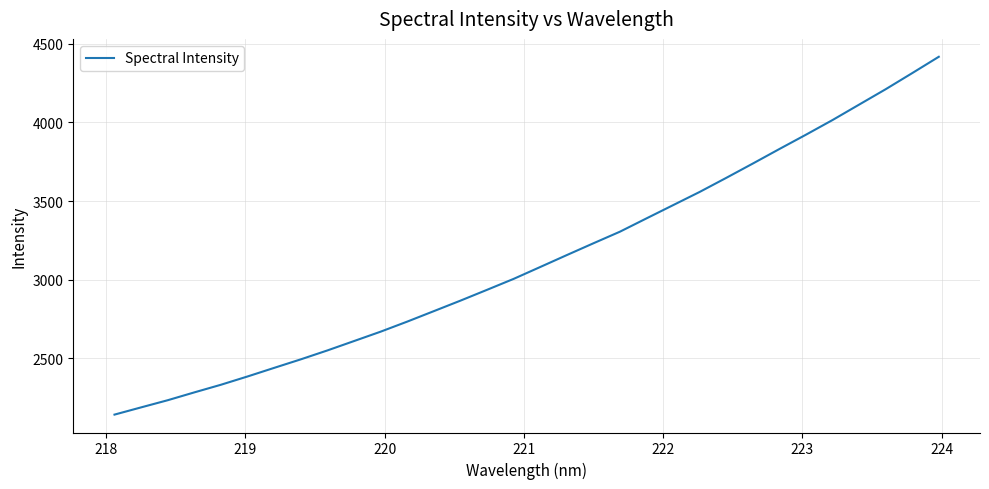

What is the maximum value shown in the chart?

4417.2